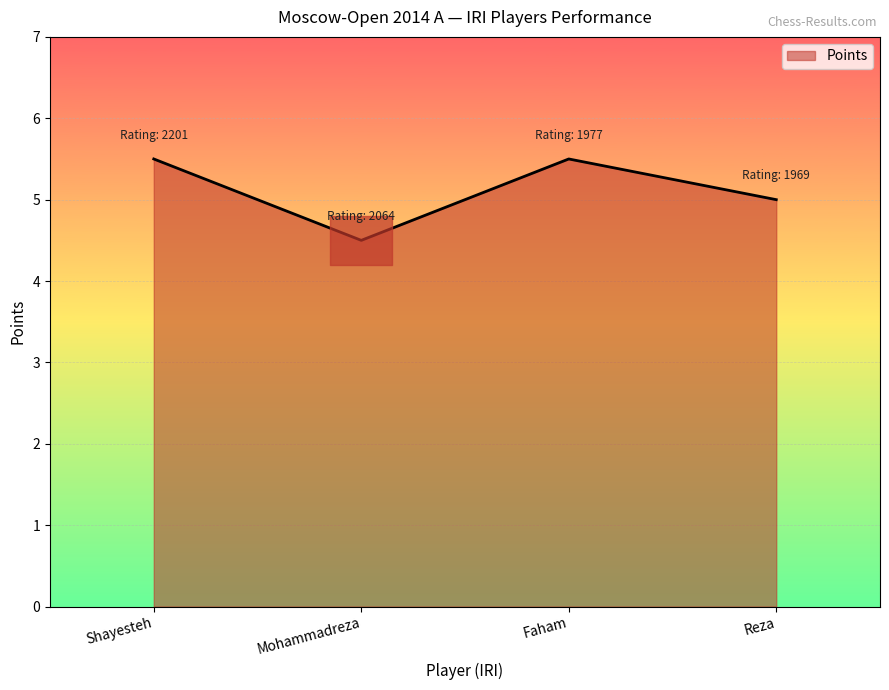

What is the ratio of the value at Faham to the value at Reza?

1.1